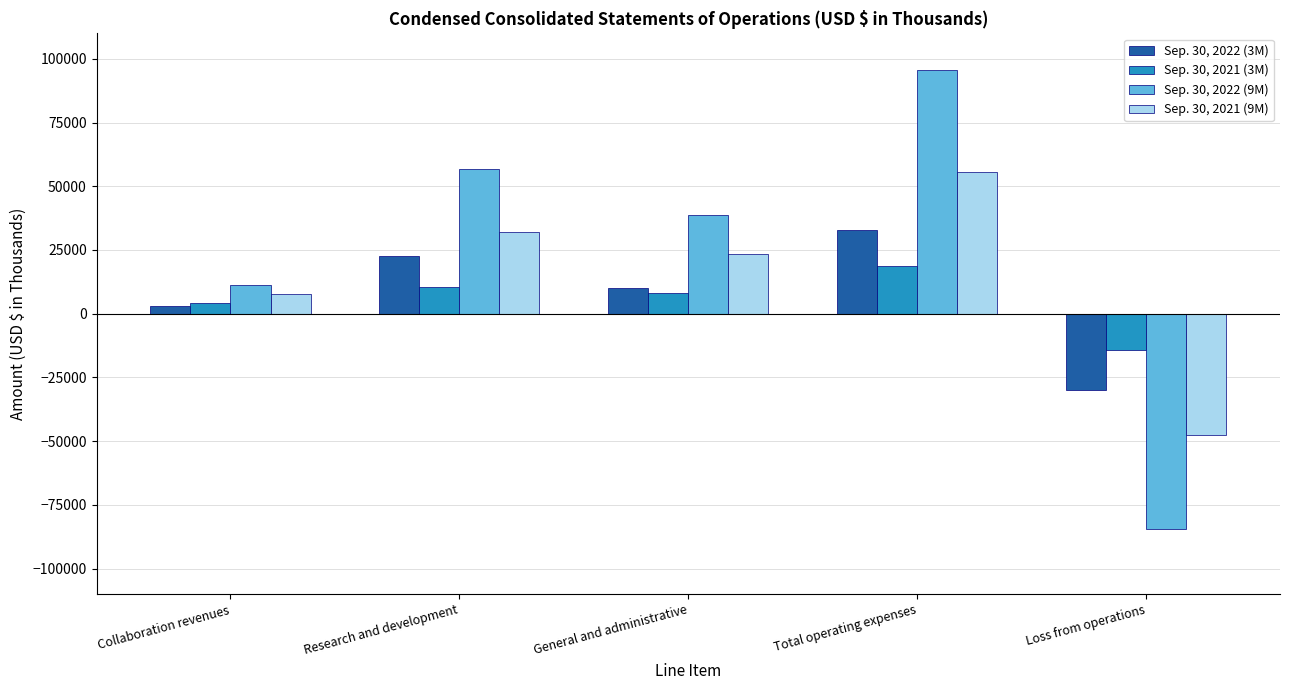

Are the bars grouped side by side (vs. stacked)?

Yes